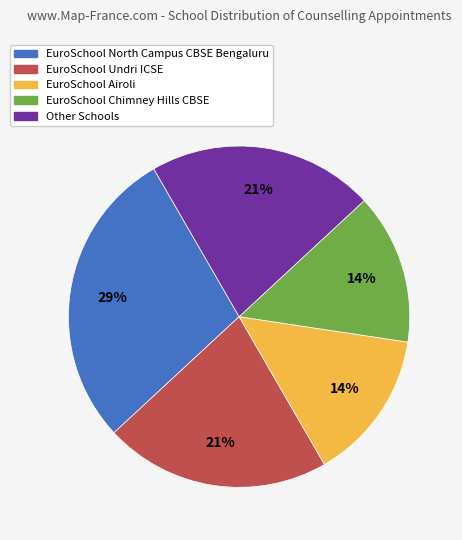

Which category has the biggest portion of the pie?

EuroSchool North Campus CBSE Bengaluru